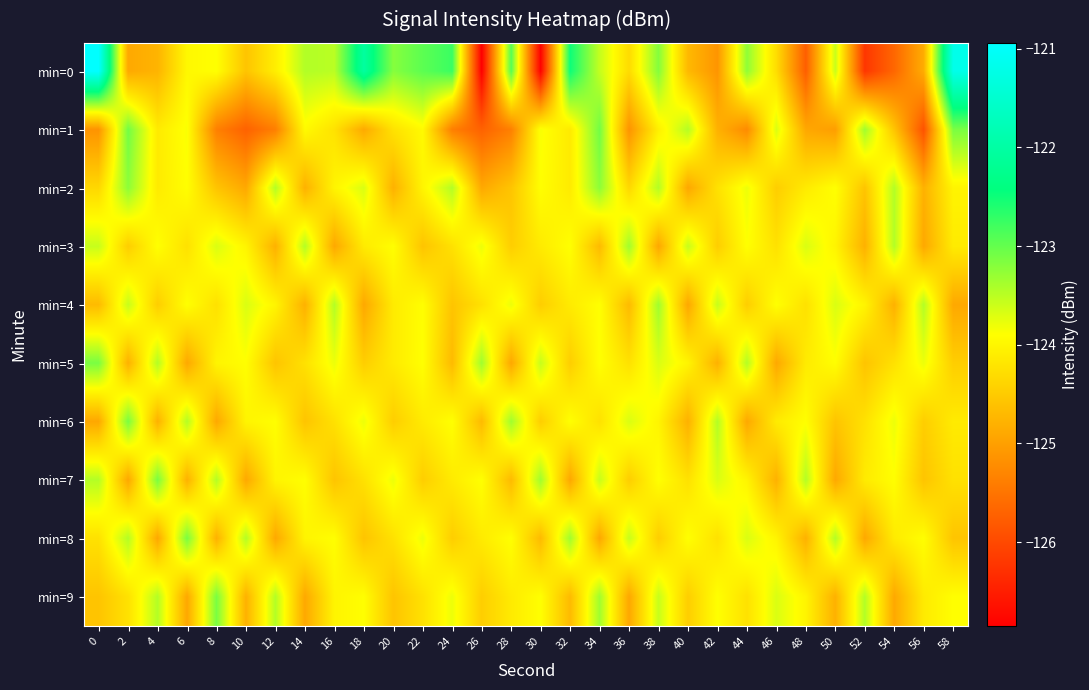

Reading left to right, transcribe all the data shown in this chart.

min=0: 0=-120.9	2=-124.9	4=-124.8	6=-124.0	8=-123.9	10=-124.6	12=-124.1	14=-123.4	16=-123.5	18=-122.1	20=-123.2	22=-123.0	24=-122.8	26=-126.9	28=-122.9	30=-126.8	32=-122.5	34=-123.6	36=-124.3	38=-123.2	40=-124.7	42=-125.1	44=-123.2	46=-124.3	48=-125.8	50=-123.6	52=-126.2	54=-125.6	56=-124.8	58=-121.2
min=1: 0=-125.1	2=-123.1	4=-124.1	6=-123.9	8=-125.4	10=-125.7	12=-125.4	14=-123.9	16=-124.2	18=-124.9	20=-124.2	22=-123.9	24=-125.4	26=-125.7	28=-125.4	30=-123.9	32=-124.1	34=-123.1	36=-125.1	38=-124.1	40=-123.5	42=-124.8	44=-125.2	46=-123.7	48=-124.9	50=-125.0	52=-123.3	54=-124.6	56=-125.9	58=-123.1
min=2: 0=-124.3	2=-123.2	4=-124.1	6=-123.9	8=-124.6	10=-124.9	12=-123.5	14=-124.8	16=-124.0	18=-123.7	20=-124.8	22=-124.0	24=-123.5	26=-124.9	28=-124.6	30=-123.9	32=-124.1	34=-123.2	36=-124.3	38=-123.5	40=-124.9	42=-124.2	44=-123.8	46=-124.5	48=-124.1	50=-123.9	52=-124.6	54=-123.5	56=-124.8	58=-124.0
min=3: 0=-123.6	2=-124.5	4=-123.9	6=-124.2	8=-123.7	10=-124.0	12=-124.8	14=-123.5	16=-124.9	18=-124.1	20=-123.9	22=-124.6	24=-124.2	26=-123.8	28=-124.5	30=-124.1	32=-123.9	34=-124.7	36=-123.3	38=-124.9	40=-123.6	42=-124.5	44=-123.9	46=-124.2	48=-123.7	50=-124.0	52=-124.8	54=-123.5	56=-124.9	58=-124.1
min=4: 0=-124.7	2=-123.6	4=-124.5	6=-123.9	8=-124.2	10=-123.7	12=-124.0	14=-124.8	16=-123.5	18=-124.9	20=-124.1	22=-123.9	24=-124.6	26=-124.2	28=-123.8	30=-124.5	32=-124.1	34=-123.9	36=-124.7	38=-123.3	40=-124.9	42=-123.6	44=-124.5	46=-123.9	48=-124.2	50=-123.7	52=-124.0	54=-124.8	56=-123.5	58=-124.9
min=5: 0=-123.1	2=-124.8	4=-123.5	6=-124.9	8=-124.0	10=-123.9	12=-124.6	14=-124.2	16=-123.8	18=-124.5	20=-124.1	22=-123.9	24=-124.7	26=-123.3	28=-124.9	30=-123.6	32=-124.5	34=-123.9	36=-124.2	38=-123.7	40=-124.0	42=-124.8	44=-123.5	46=-124.9	48=-124.1	50=-123.9	52=-124.6	54=-124.2	56=-123.8	58=-124.5
min=6: 0=-124.9	2=-123.1	4=-124.8	6=-123.5	8=-124.9	10=-124.0	12=-123.9	14=-124.6	16=-124.2	18=-123.8	20=-124.5	22=-124.1	24=-123.9	26=-124.7	28=-123.3	30=-124.5	32=-123.9	34=-124.2	36=-123.7	38=-124.0	40=-124.8	42=-123.5	44=-124.9	46=-124.1	48=-123.9	50=-124.6	52=-124.2	54=-123.8	56=-124.5	58=-124.1
min=7: 0=-123.5	2=-124.9	4=-123.1	6=-124.8	8=-123.5	10=-124.9	12=-124.0	14=-123.9	16=-124.6	18=-124.2	20=-123.8	22=-124.5	24=-124.1	26=-123.9	28=-124.7	30=-123.3	32=-124.9	34=-123.6	36=-124.5	38=-123.9	40=-124.2	42=-123.7	44=-124.0	46=-124.8	48=-123.5	50=-124.9	52=-124.1	54=-123.9	56=-124.6	58=-124.2
min=8: 0=-124.2	2=-123.5	4=-124.9	6=-123.1	8=-124.8	10=-123.5	12=-124.9	14=-124.0	16=-123.9	18=-124.6	20=-124.2	22=-123.8	24=-124.5	26=-124.1	28=-123.9	30=-124.7	32=-123.3	34=-124.9	36=-123.6	38=-124.5	40=-123.9	42=-124.2	44=-123.7	46=-124.0	48=-124.8	50=-123.5	52=-124.9	54=-124.1	56=-123.9	58=-124.6
min=9: 0=-124.6	2=-124.2	4=-123.5	6=-124.9	8=-123.1	10=-124.8	12=-123.5	14=-124.9	16=-124.0	18=-123.9	20=-124.6	22=-124.2	24=-123.8	26=-124.5	28=-124.1	30=-123.9	32=-124.7	34=-123.3	36=-124.9	38=-123.6	40=-124.5	42=-123.9	44=-124.2	46=-123.7	48=-124.0	50=-124.8	52=-123.5	54=-124.9	56=-124.1	58=-123.9